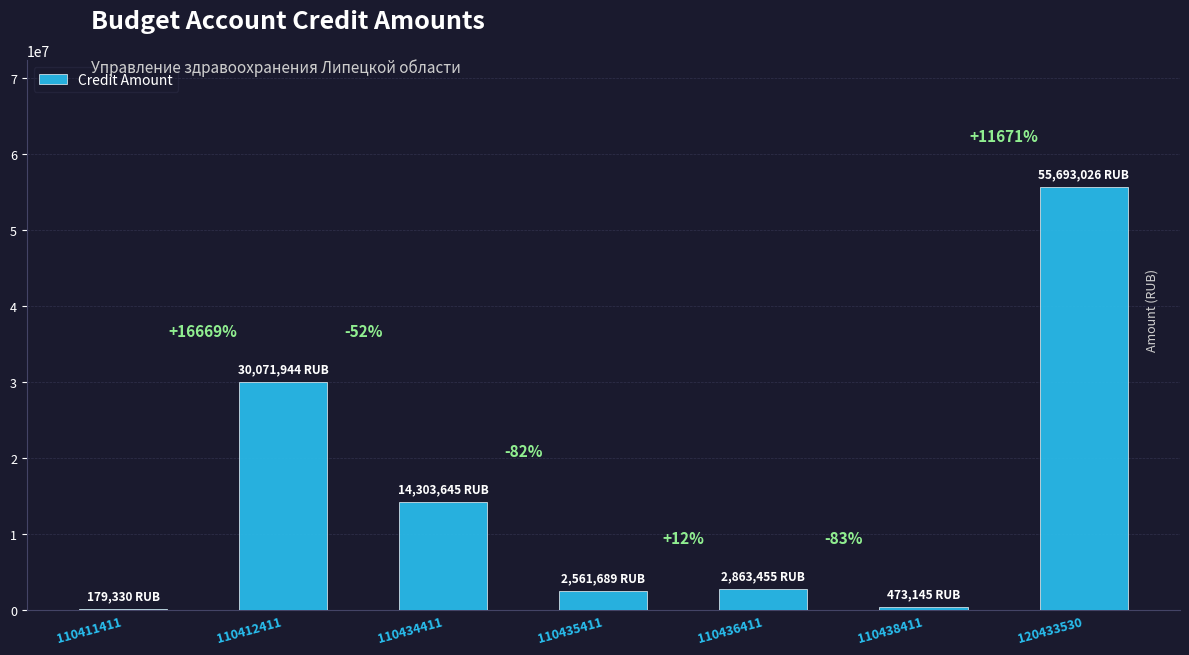

What is the value of the 6th bar from the left?

473144.6